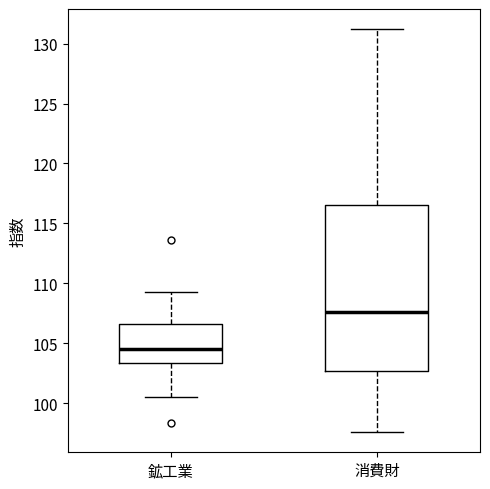

Which box is the tallest, from its lower edge to its upper edge?

消費財